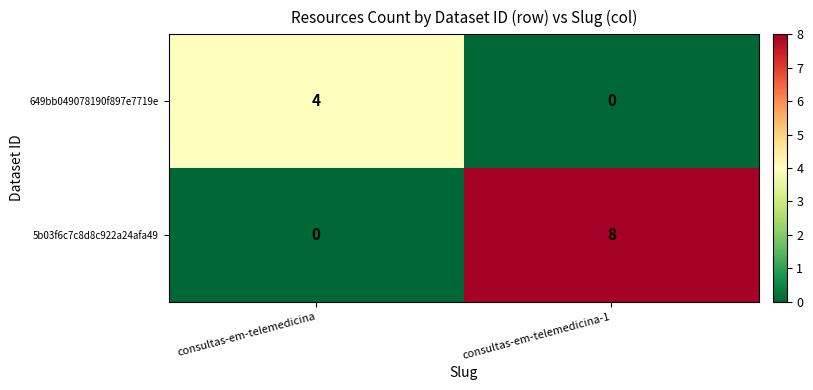

Which series has the widest spread of values?

5b03f6c7c8d8c922a24afa49